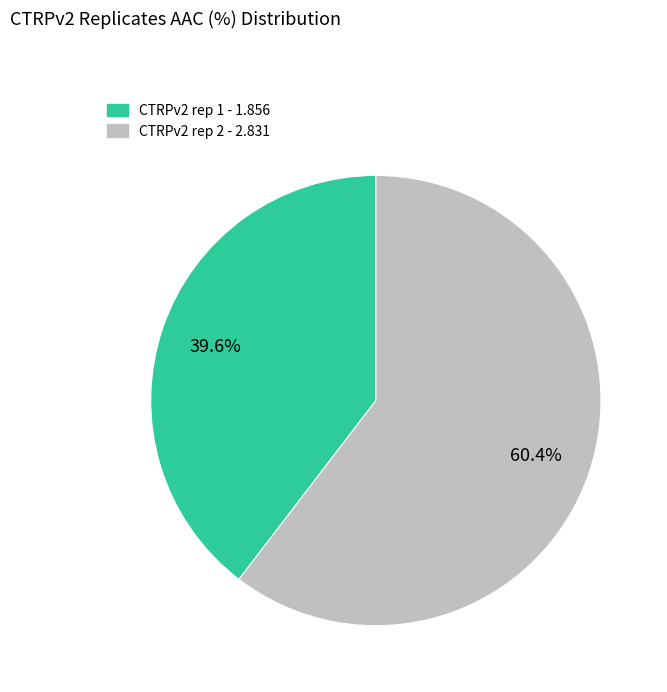

Is it true that CTRPv2 rep 2 is 60% of the pie?

True